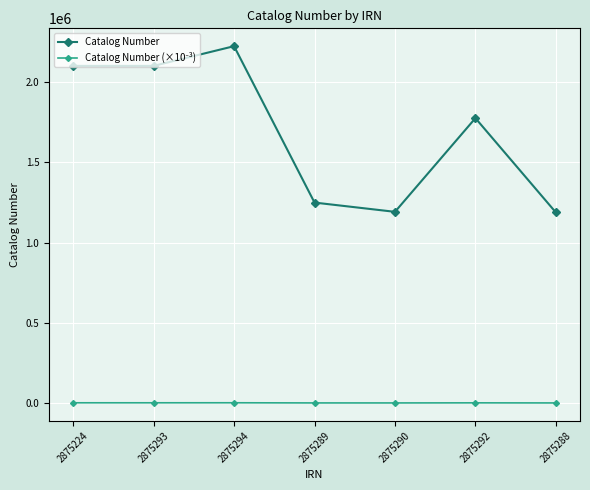

Between 2875290 and 2875292, which series saw the biggest shift?

Catalog Number